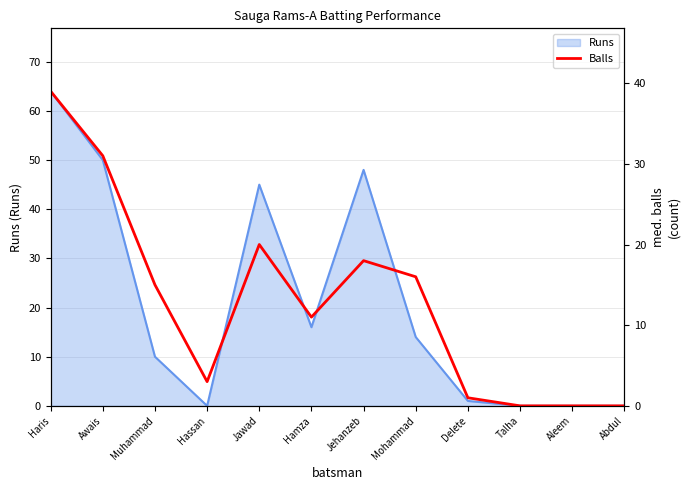

Which label corresponds to the largest value in the chart?

Haris